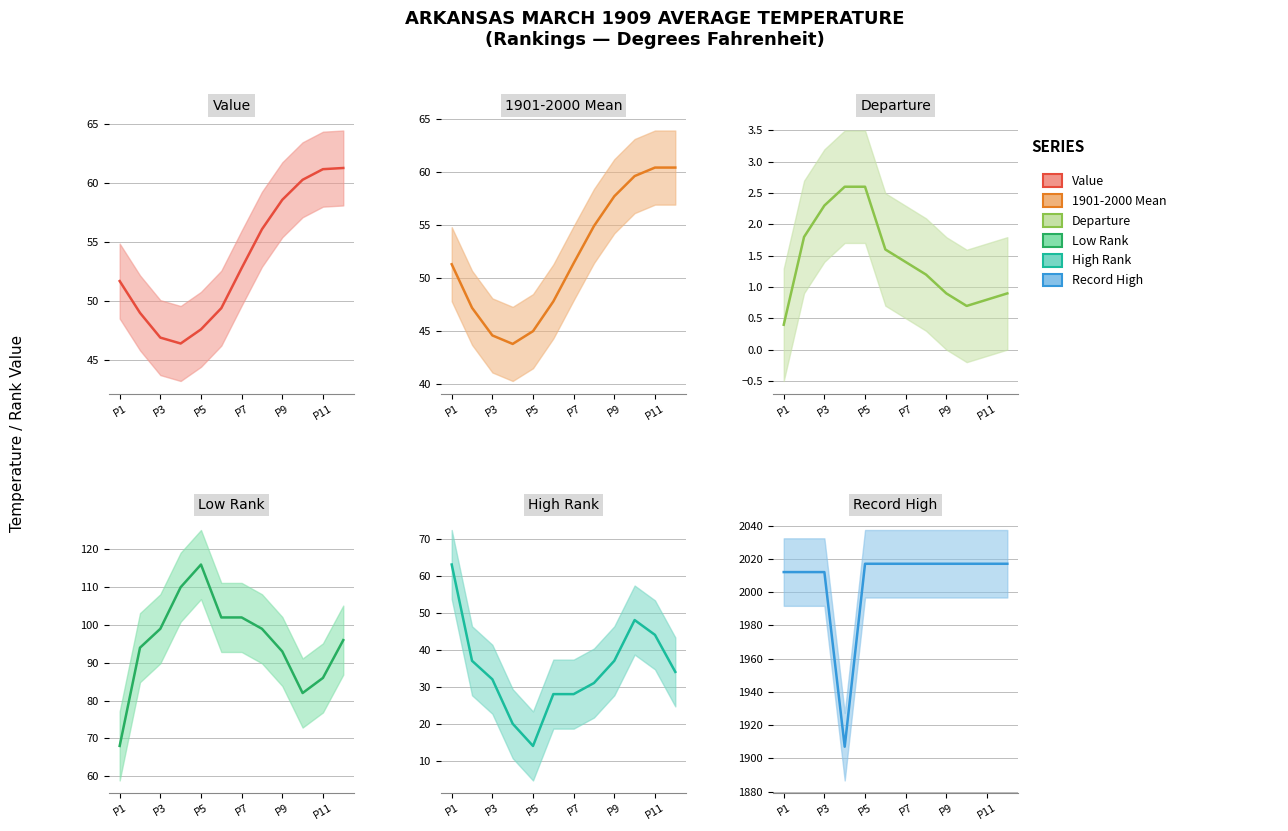

What is the minimum value for Value (line)?

46.4